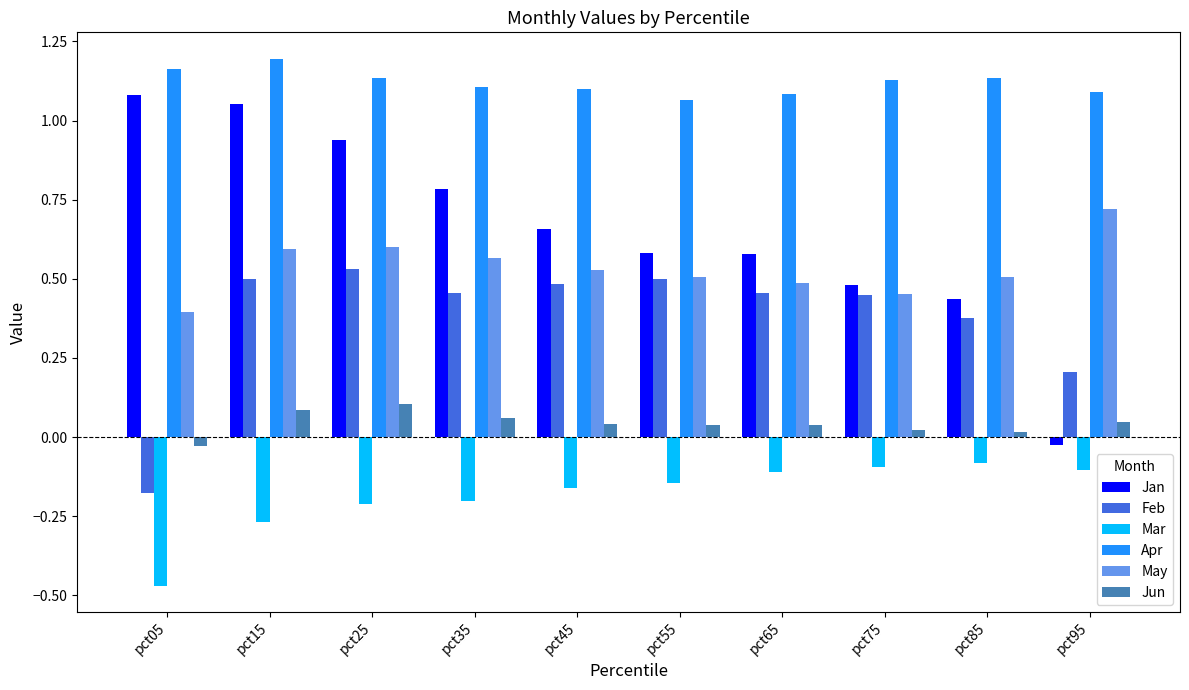

List the series in order of their peak value, highest first.

Apr, Jan, May, Feb, Jun, Mar